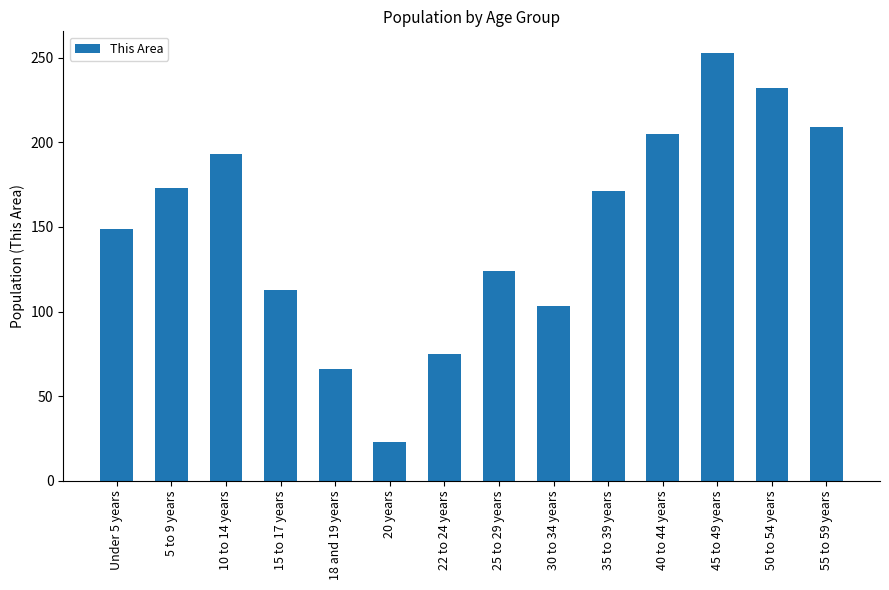

Reading left to right, list all the values displayed in this chart.

149	173	193	113	66	23	75	124	103	171	205	253	232	209